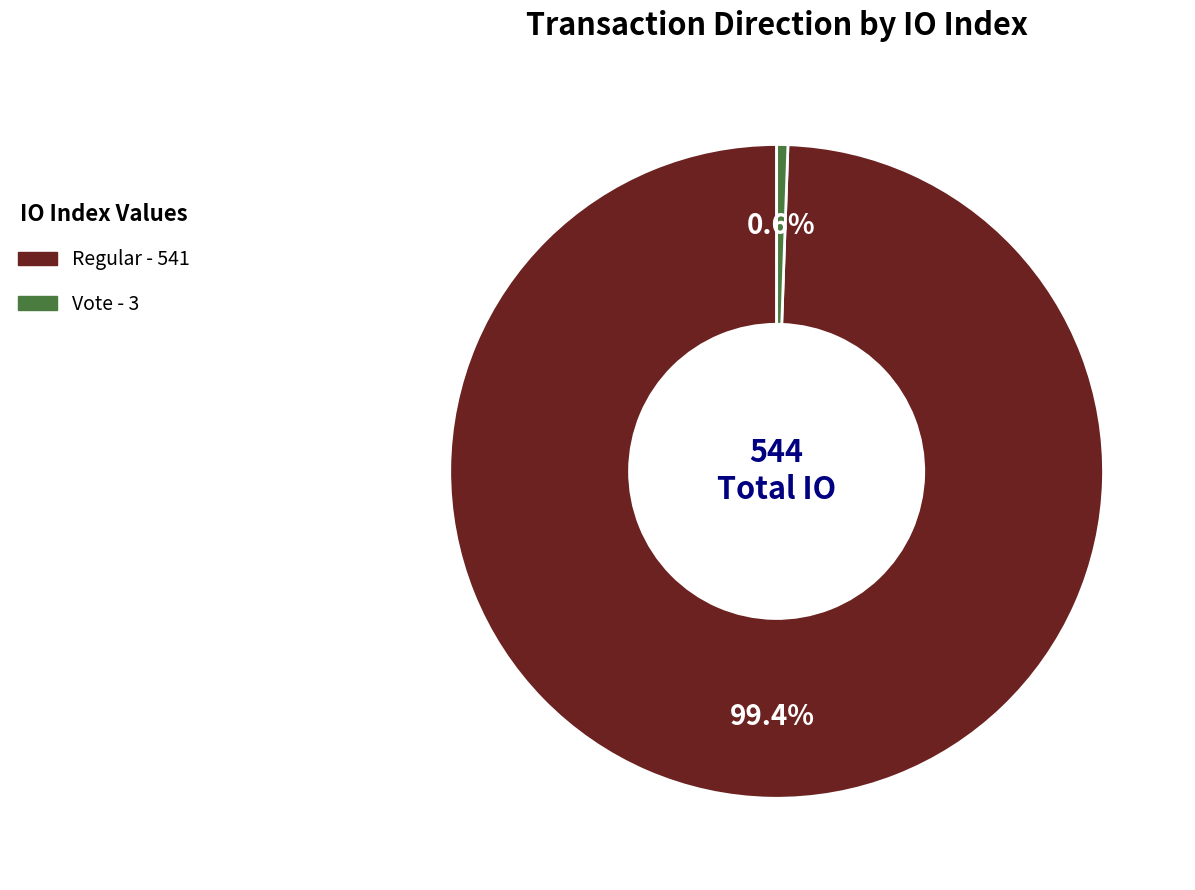

Is there any slice that represents more than half of the pie?

Yes